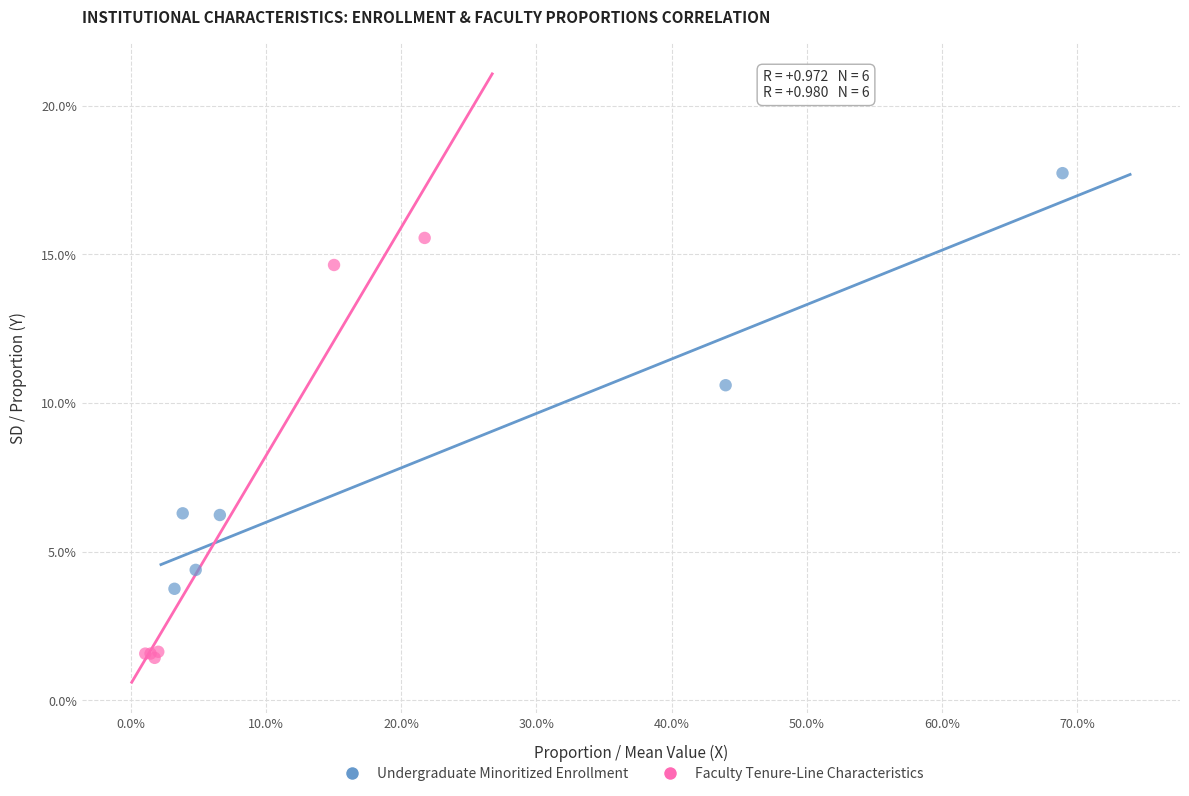

What are all the series names shown in the legend?

Undergraduate Minoritized Enrollment, Faculty Tenure-Line Characteristics